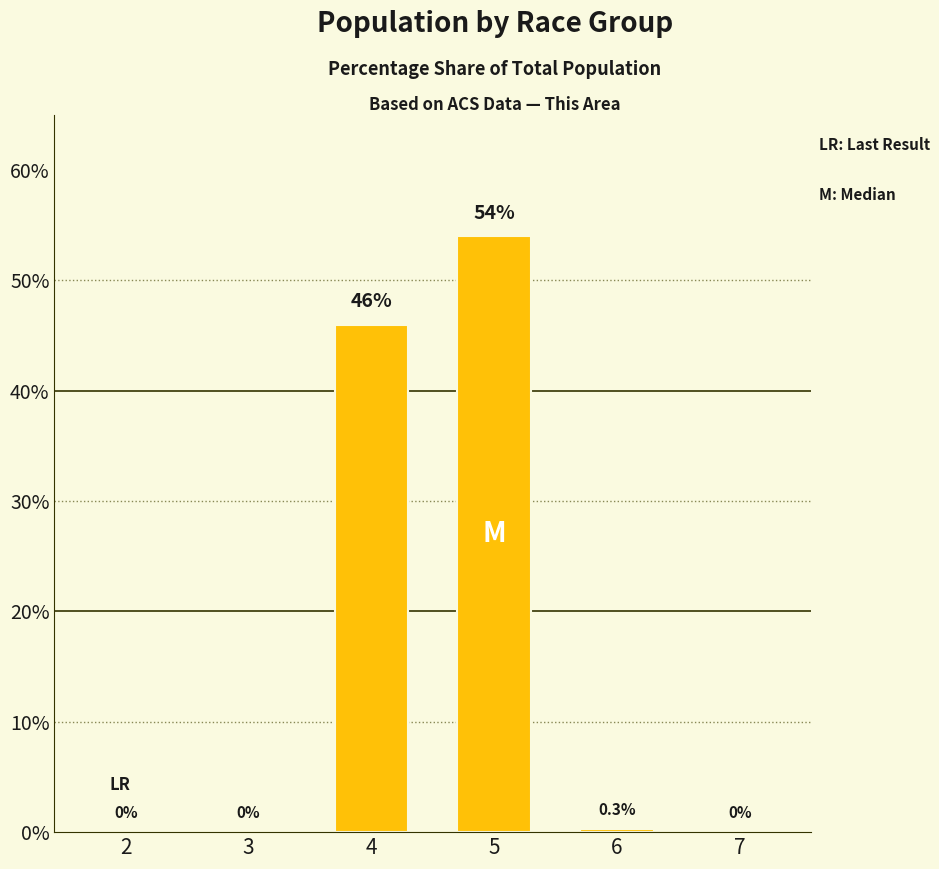

At which label is the value closest to 27?

4